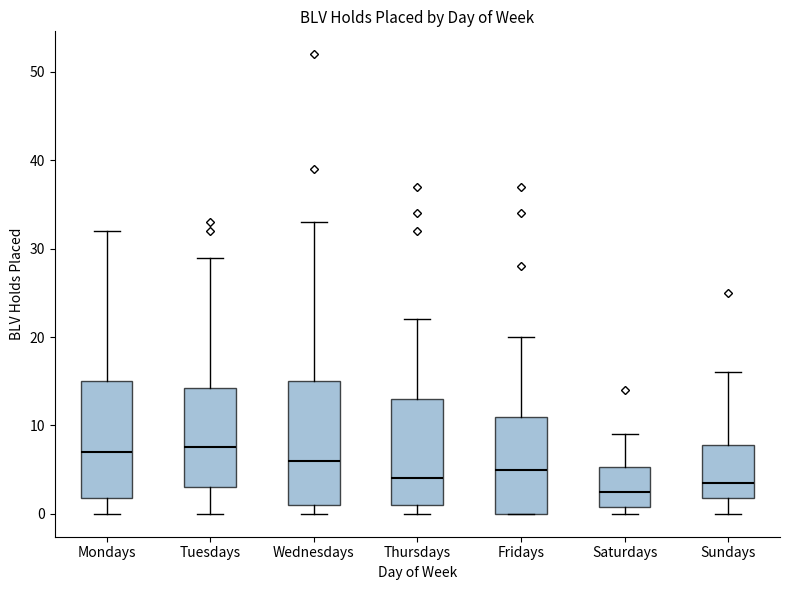

Reading left to right, transcribe this box plot: for each box, give where its median line is, the range the box spans, and where its two whiskers end, as read against the y-axis. The values are not printed on the chart, so give them approximately, as read against the axis.

Mondays: median 7, box 2 to 15, whiskers 0 to 32
Tuesdays: median 8, box 3 to 14, whiskers 0 to 29
Wednesdays: median 6, box 1 to 15, whiskers 0 to 33
Thursdays: median 4, box 1 to 13, whiskers 0 to 22
Fridays: median 5, box 0 to 11, whiskers 0 to 20
Saturdays: median 3, box 1 to 5, whiskers 0 to 9
Sundays: median 4, box 2 to 8, whiskers 0 to 16